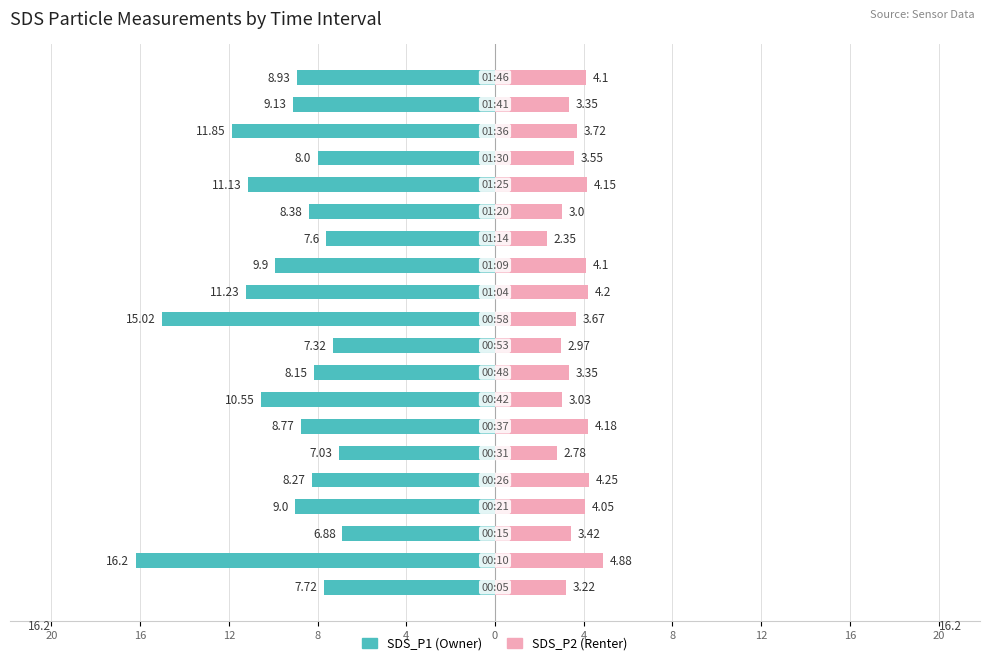

How many data points in SDS_P1 are above -8?

5